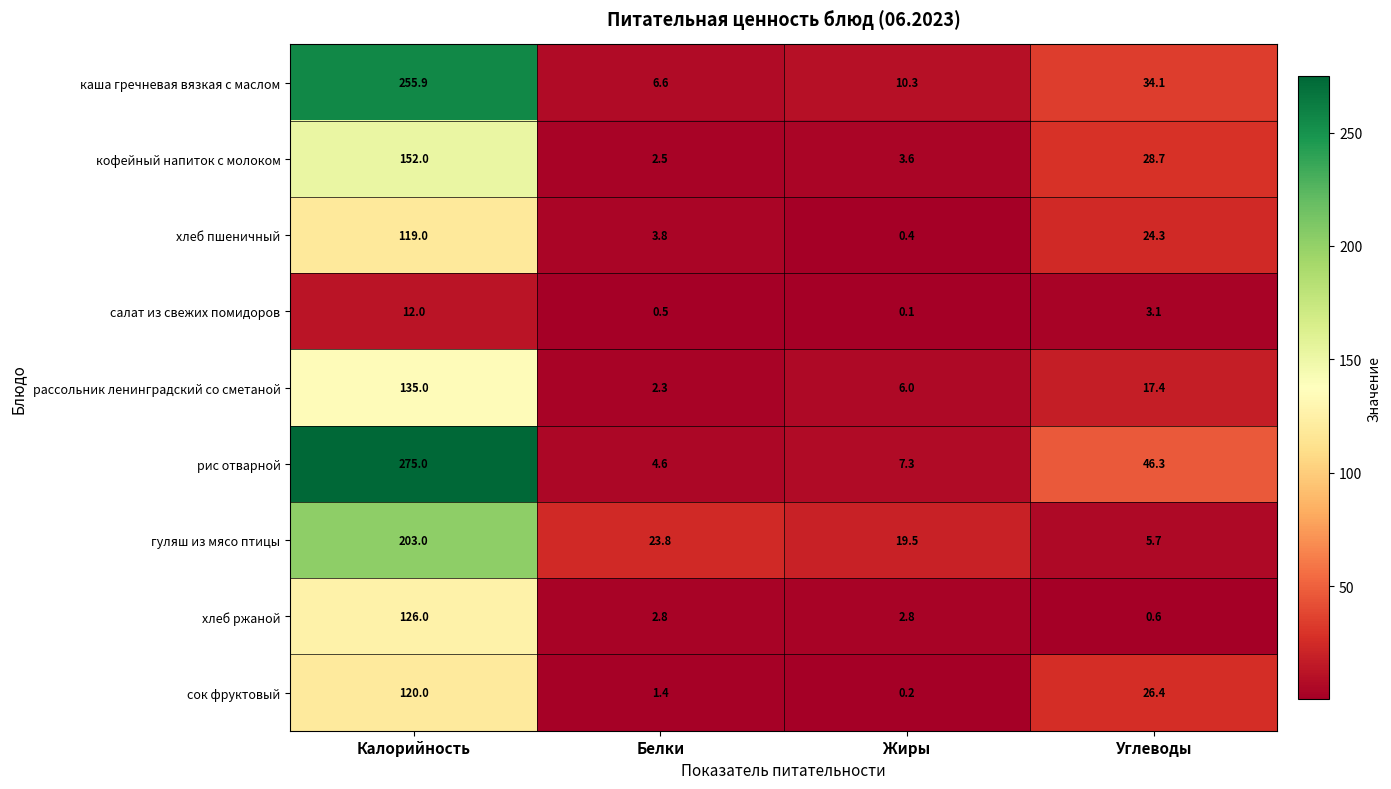

Between Белки and Углеводы, which series saw the biggest shift?

рис отварной